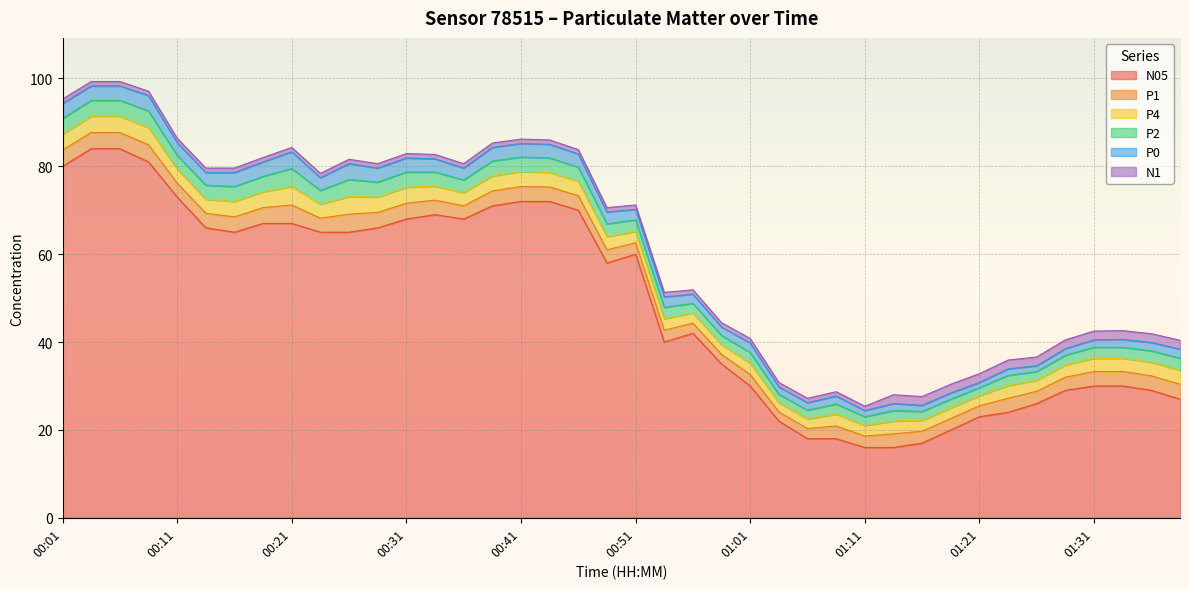

Reading left to right, list all the values displayed in this chart.

P1: 3.7	3.7	3.7	3.9	3.2	3.3	3.5	3.6	4.2	3.2	4.1	3.5	3.6	3.3	3.0	3.4	3.4	3.3	3.3	3.0	2.6	2.7	2.3	2.2	2.6	2.1	2.3	2.9	2.6	3.1	2.7	2.6	2.5	3.2	2.8	3.0	3.3	3.3	3.3	3.4
P2: 3.6	3.6	3.6	3.8	3.1	3.2	3.4	3.5	4.1	3.1	3.9	3.4	3.5	3.2	2.9	3.4	3.3	3.3	3.2	2.9	2.6	2.6	2.2	2.1	2.4	1.9	2.0	2.3	2.0	2.4	2.0	2.0	1.8	2.3	2.0	2.2	2.5	2.5	2.6	2.7
P4: 3.6	3.7	3.7	3.9	3.2	3.2	3.5	3.6	4.2	3.2	4.0	3.5	3.6	3.2	3.0	3.4	3.4	3.3	3.3	3.0	2.6	2.6	2.3	2.2	2.6	2.1	2.2	2.7	2.4	2.9	2.5	2.4	2.3	2.9	2.5	2.8	3.0	3.0	3.1	3.2
P0: 3.4	3.3	3.3	3.5	2.9	2.9	3.2	3.3	3.8	2.9	3.6	3.2	3.2	3.0	2.7	3.1	3.1	3.1	3.0	2.7	2.4	2.4	2.1	1.9	2.2	1.7	1.7	1.8	1.4	1.6	1.4	1.4	1.2	1.5	1.3	1.5	1.7	1.8	1.9	2.1
N05: 80.0	84.0	84.0	81.0	73.0	66.0	65.0	67.0	67.0	65.0	65.0	66.0	68.0	69.0	68.0	71.0	72.0	72.0	70.0	58.0	60.0	40.0	42.0	35.0	30.0	22.0	18.0	18.0	16.0	16.0	17.0	20.0	23.0	24.0	26.0	29.0	30.0	30.0	29.0	27.0
N1: 1.0	1.0	1.0	1.0	1.0	1.0	1.0	1.0	1.0	1.0	1.0	1.0	1.0	1.0	1.0	1.0	1.0	1.0	1.0	1.0	1.0	1.0	1.0	1.0	1.0	1.0	1.0	1.0	1.0	2.0	2.0	2.0	2.0	2.0	2.0	2.0	2.0	2.0	2.0	2.0